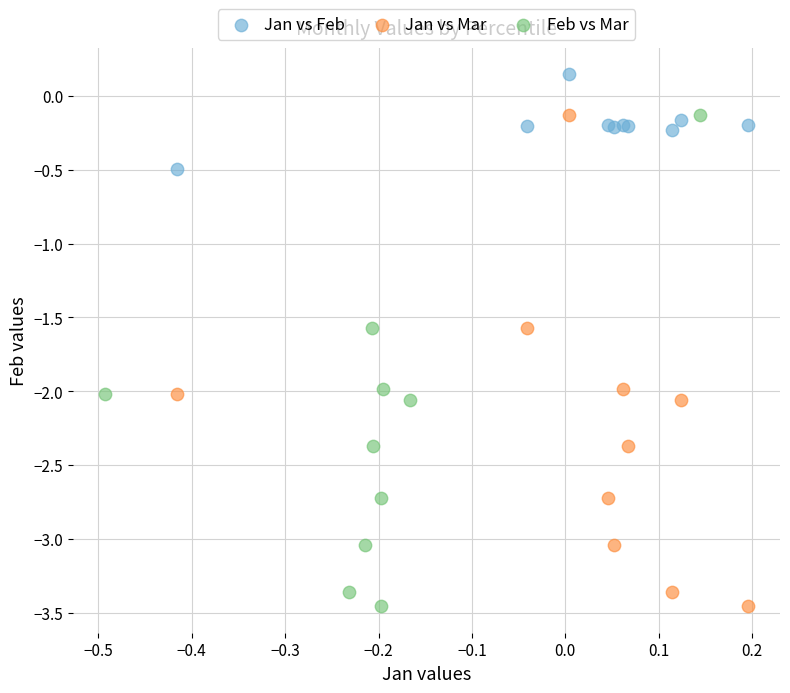

Which series reaches the maximum Y coordinate?

Jan vs Feb